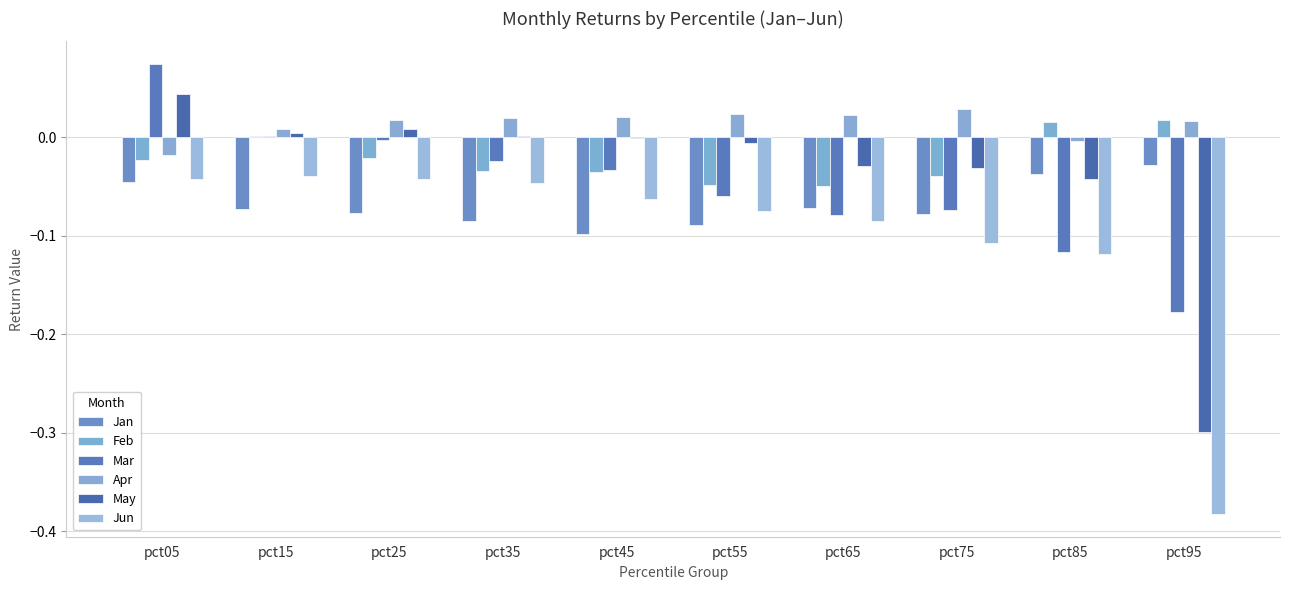

How many data points does each series have?

10